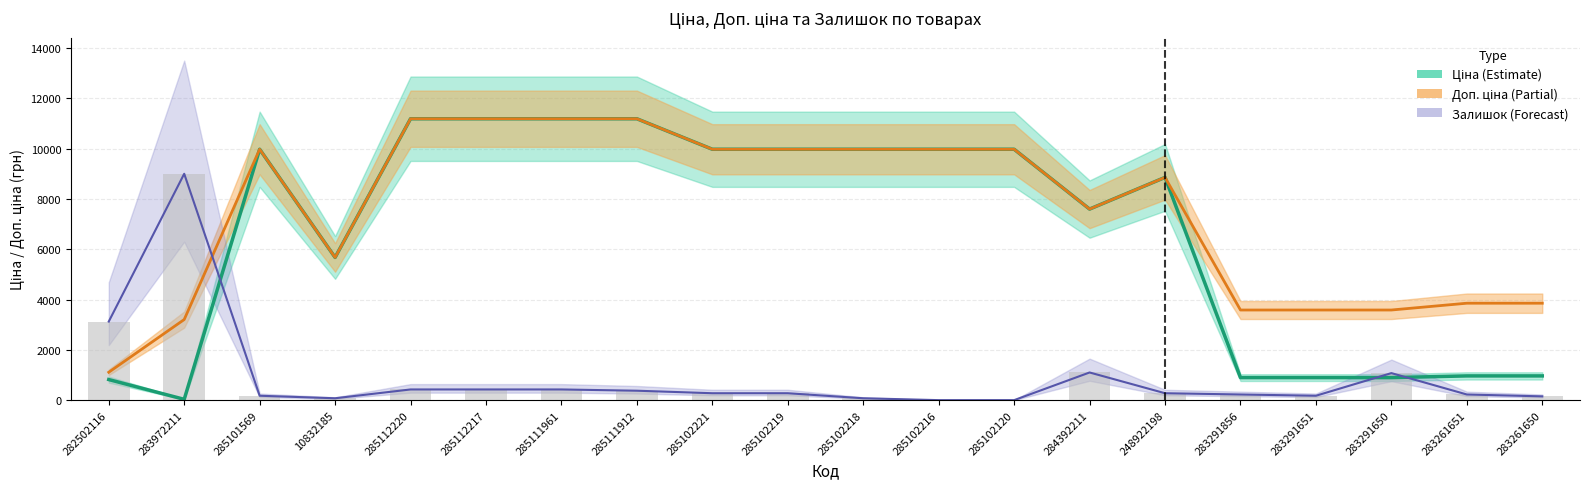

Between 285111912 and 285112217, which is larger?

285111912